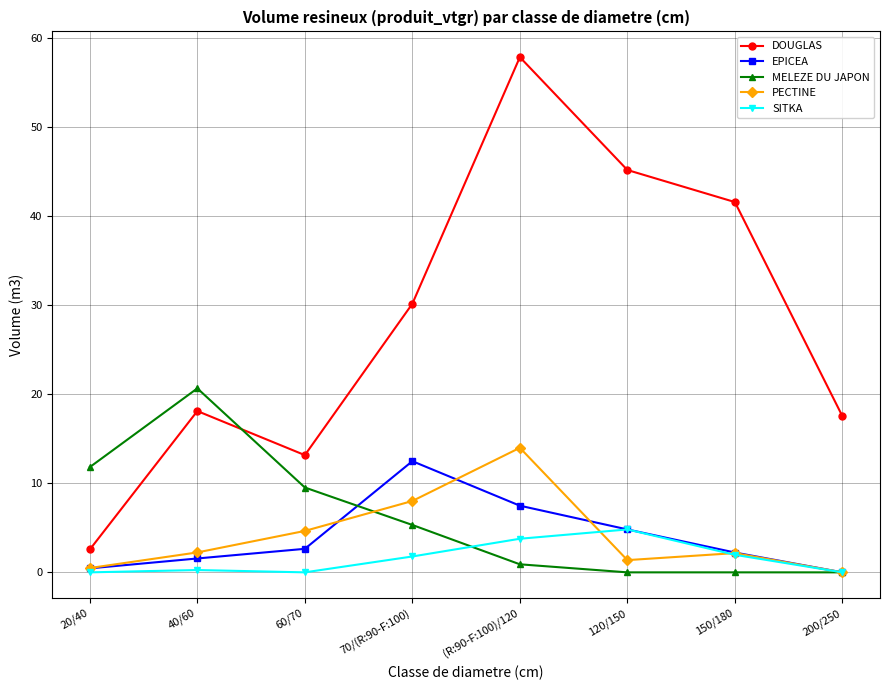

Which label corresponds to the largest value in the chart?

(R:90-F:100)/120